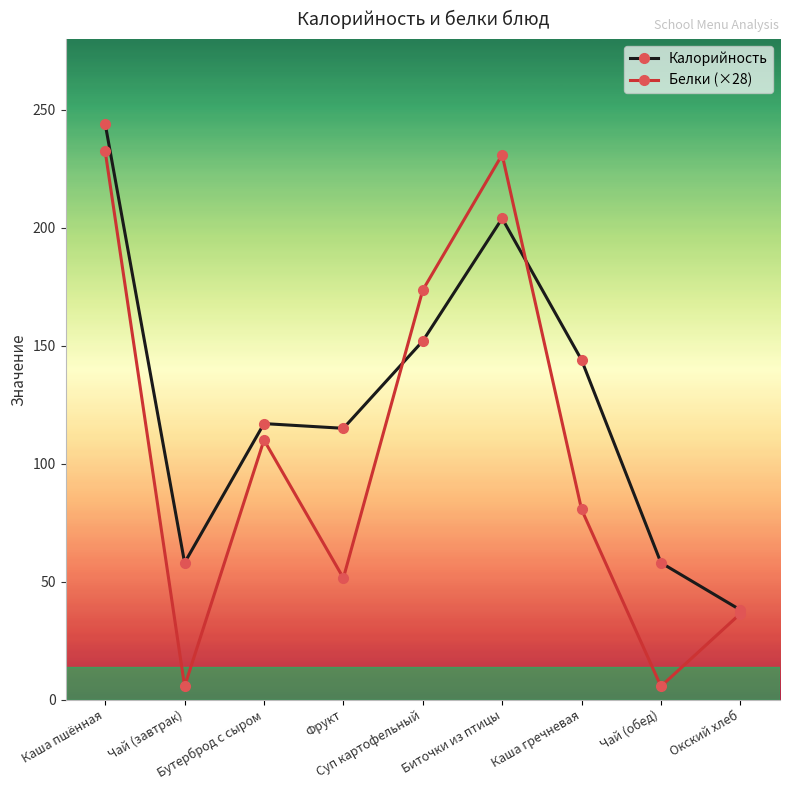

Reading right to left, transcribe all the data shown in this chart.

Калорийность: 38.0	58.0	144.0	204.0	152.0	115.0	117.0	58.0	244.0
Белки (×28): 36.4	5.6	80.6	231.0	173.6	51.5	110.0	5.6	232.4